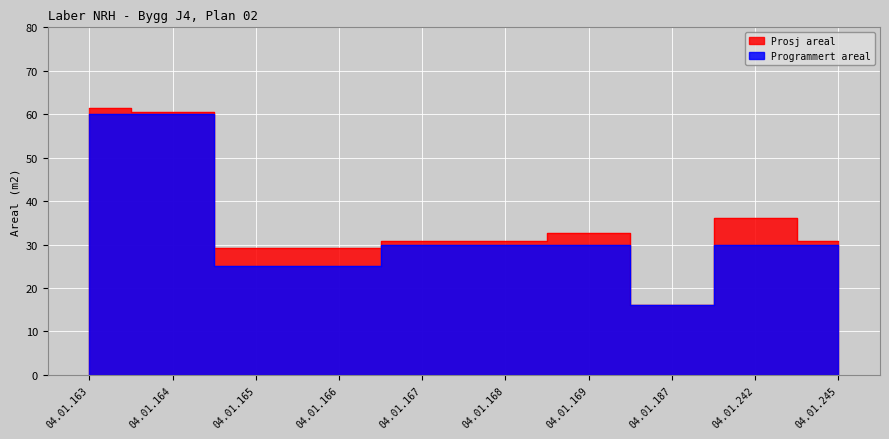

True or false: Programmert areal and Prosj areal cross at least once.

False